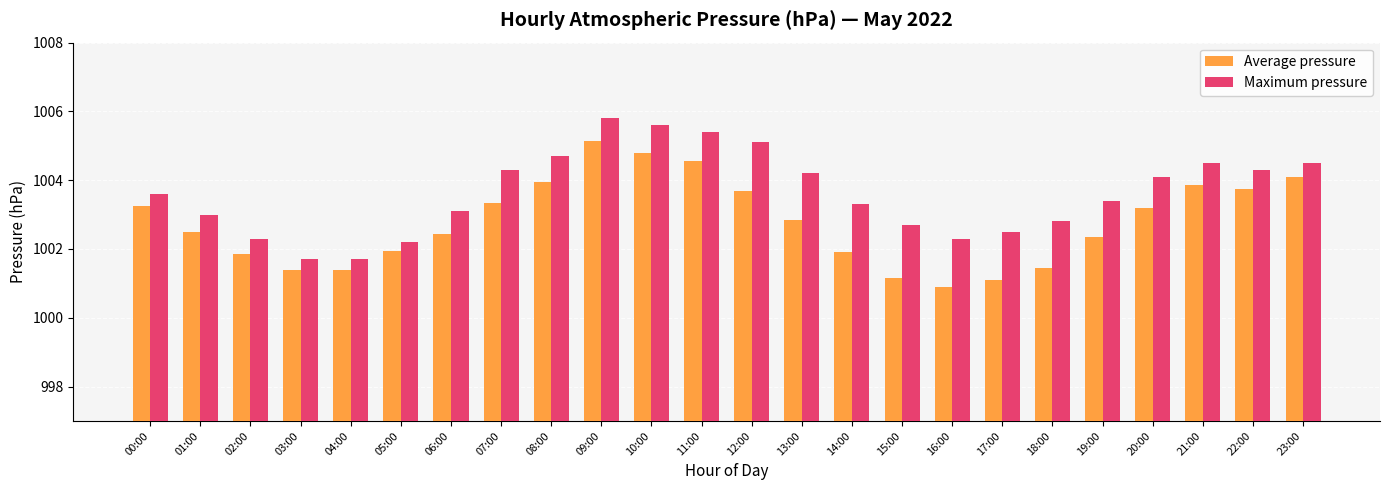

At which category does the chart reach its peak across all series?

09:00